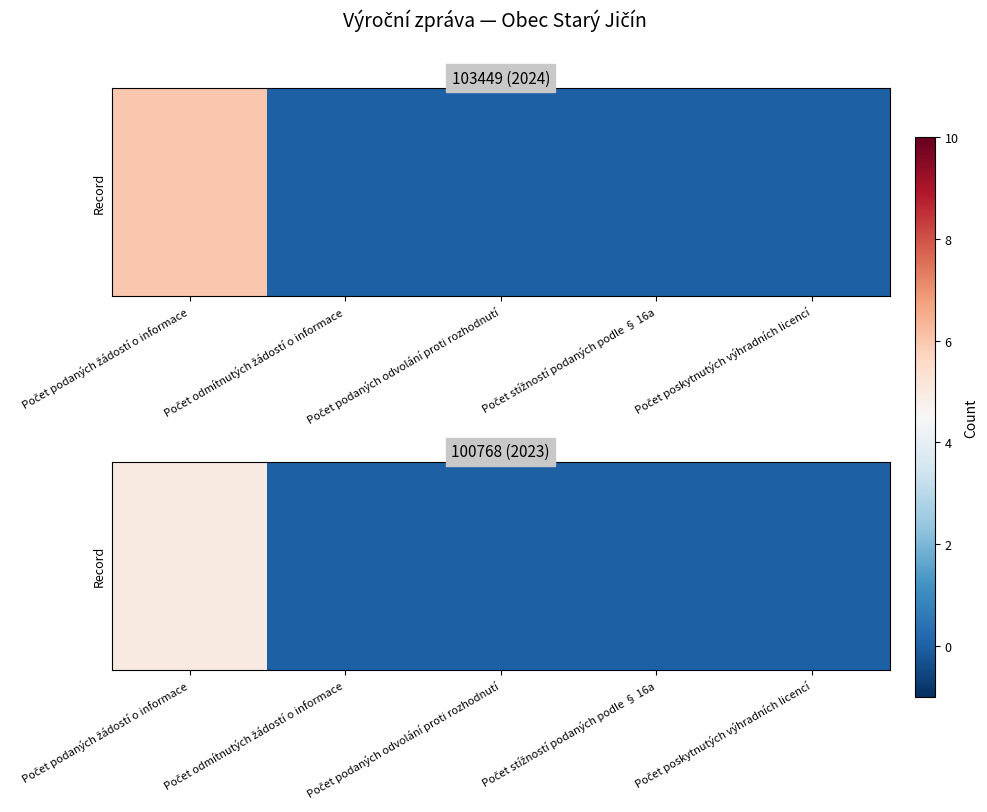

What is the sum of the values at Počet podaných žádostí o informace and Počet odmítnutých žádostí o informace?

5